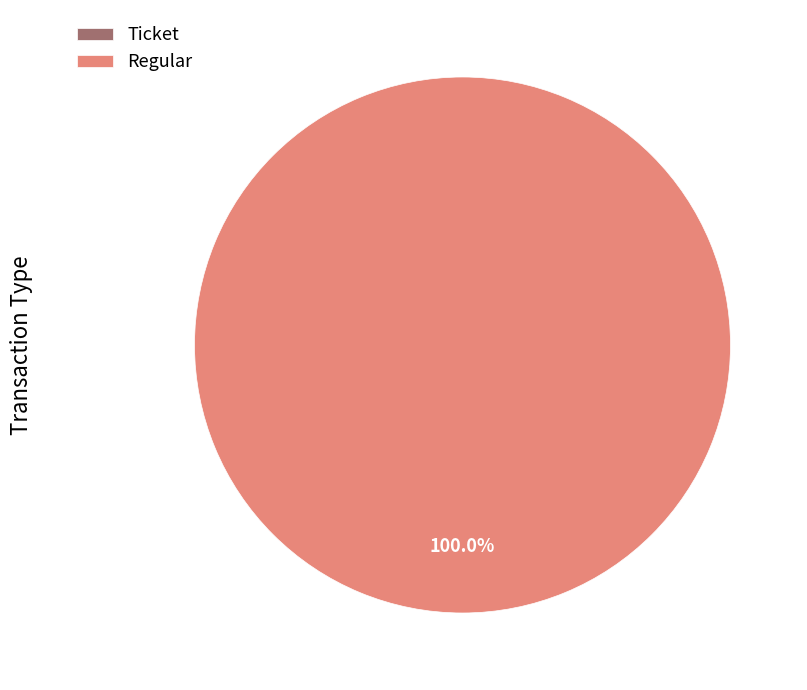

How many segments does this pie chart have?

2